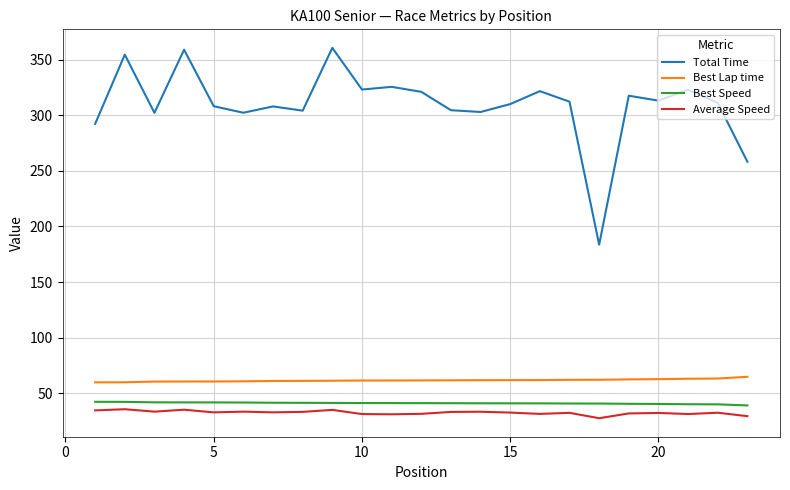

Which series has the largest total across all categories?

Total Time